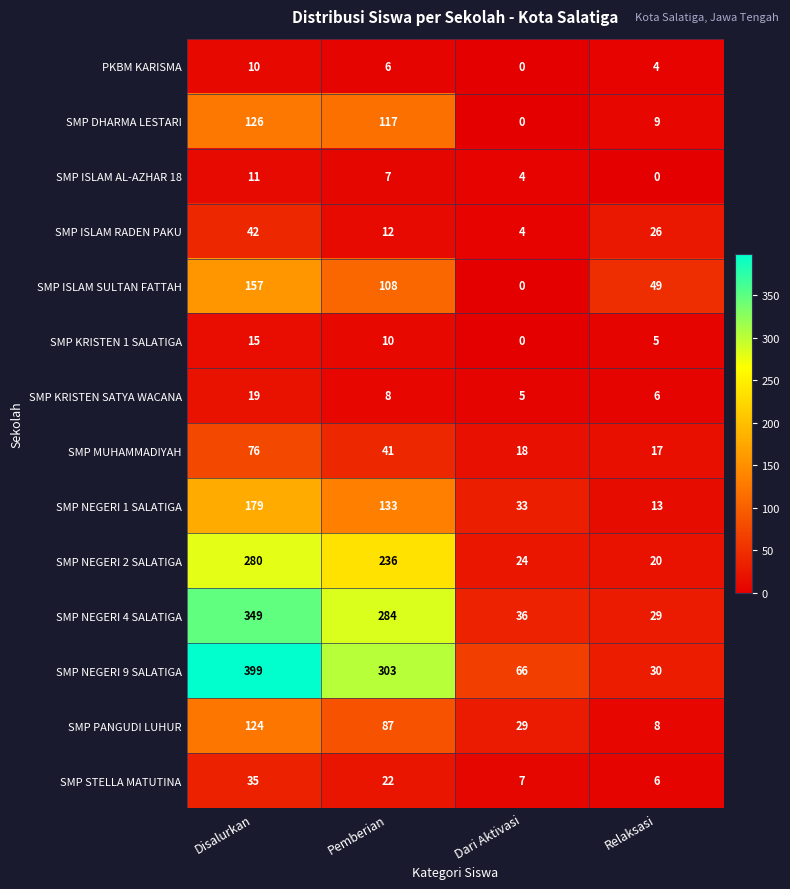

What is the maximum value shown in the chart?

399